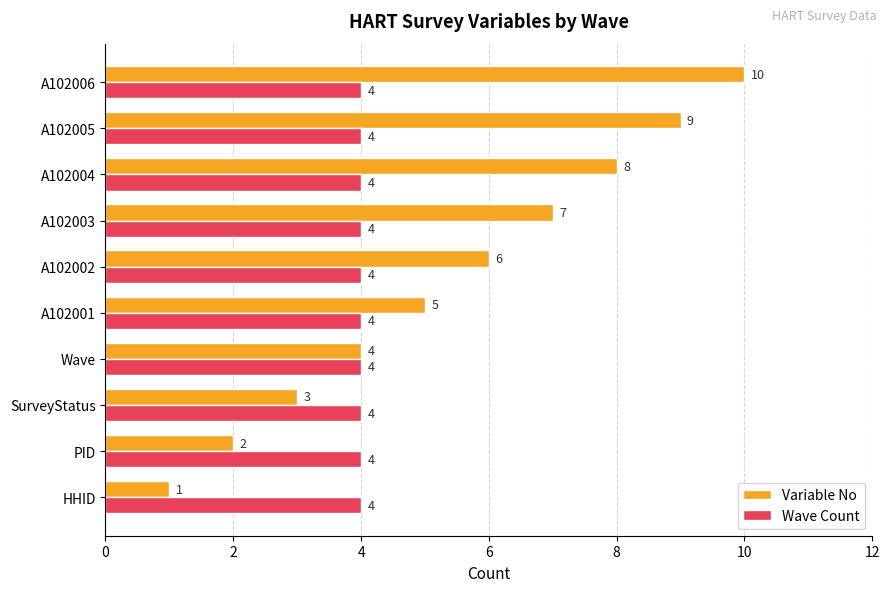

True or false: Wave Count has a value of 4 at PID.

True